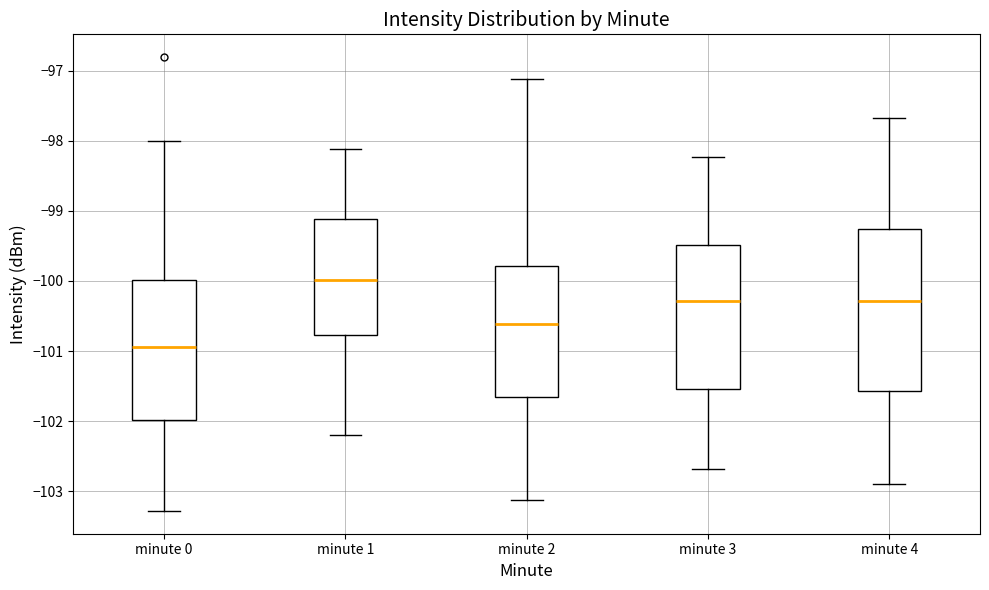

Reading left to right, read every box against the y-axis: the position of its median line, the range the box covers, and the ends of its whiskers. The values are not printed on the chart, so give them approximately, as read against the axis.

minute 0: median -100.9, box -102.0 to -100.0, whiskers -103.3 to -98.0
minute 1: median -100.0, box -100.8 to -99.1, whiskers -102.2 to -98.1
minute 2: median -100.6, box -101.7 to -99.8, whiskers -103.1 to -97.1
minute 3: median -100.3, box -101.5 to -99.5, whiskers -102.7 to -98.2
minute 4: median -100.3, box -101.6 to -99.3, whiskers -102.9 to -97.7